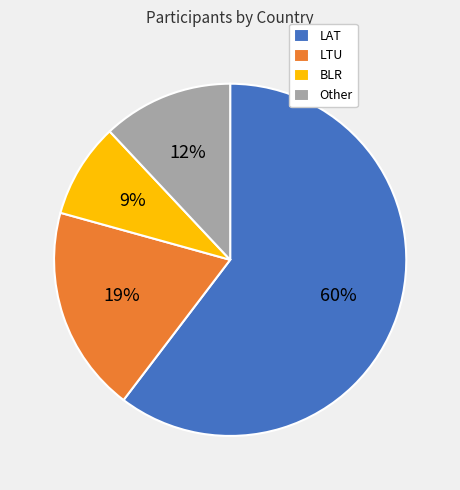

Is the sum of LAT and Other greater than half?

Yes